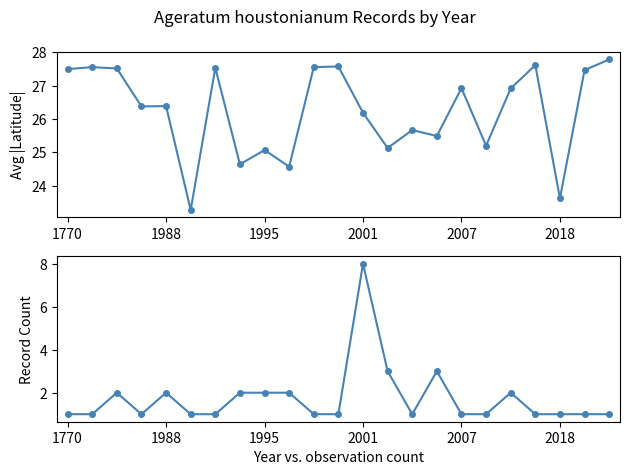

True or false: Avg Latitude (abs) and Record Count intersect in this chart.

False